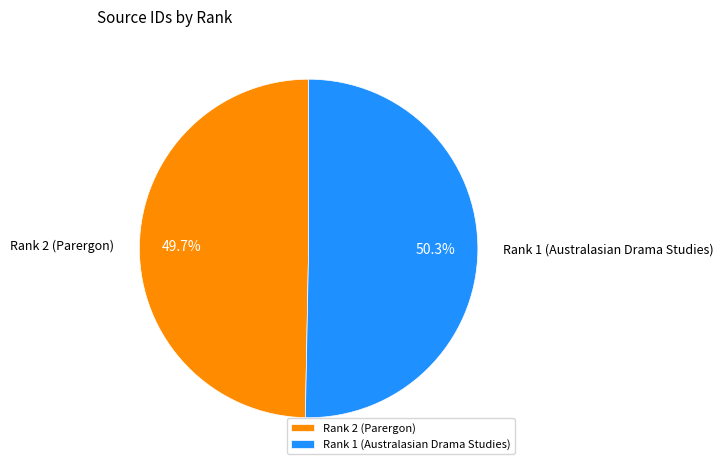

To the nearest percent, what is the difference between the largest and smallest slice percentages?

1%